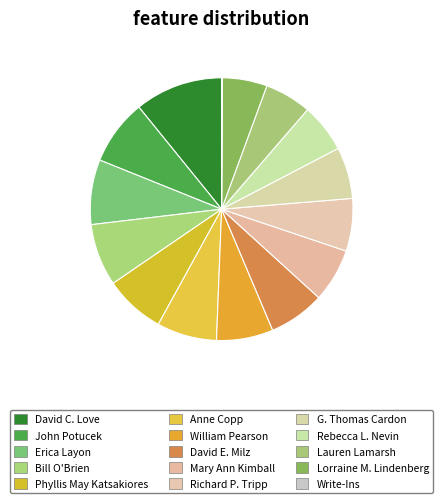

Do Richard P. Tripp and Lauren Lamarsh together represent more than half of the pie?

No